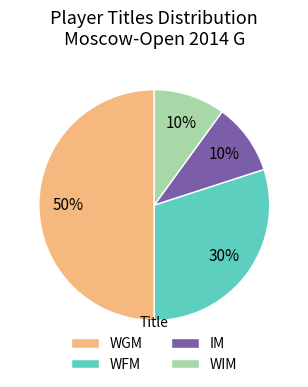

Count the number of slices in the pie.

4